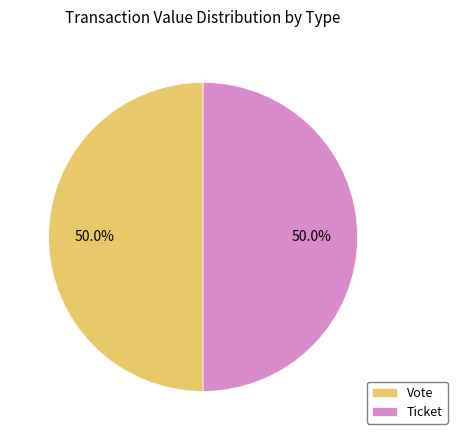

Combined, what portion of the pie is Ticket and Vote?

100.0%